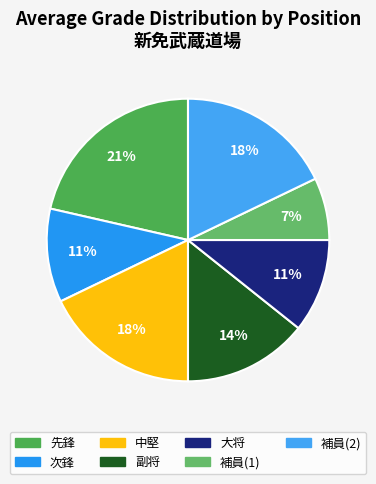

What is the largest slice in the pie chart?

先鋒